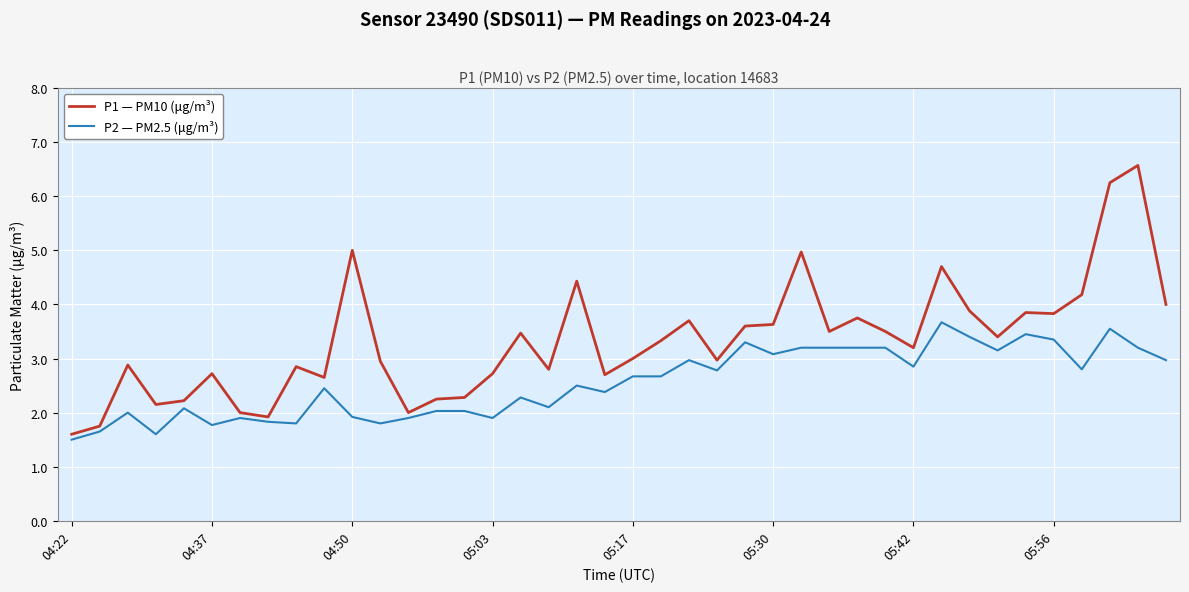

What is the difference between the maximum and minimum values in the P1 — PM10 (μg/m³) series?

5.0